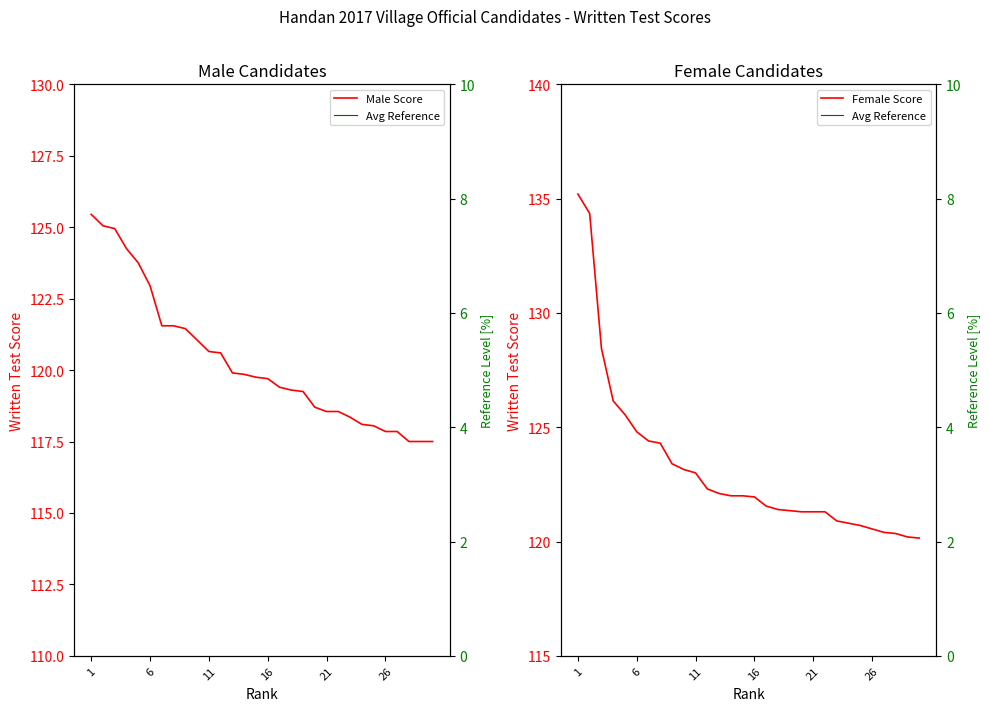

True or false: Avg Reference has more than 2 interior local peaks.

False